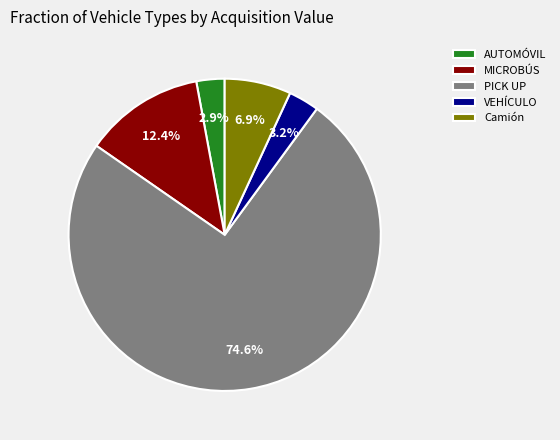

Which slice represents more than half of the pie?

PICK UP